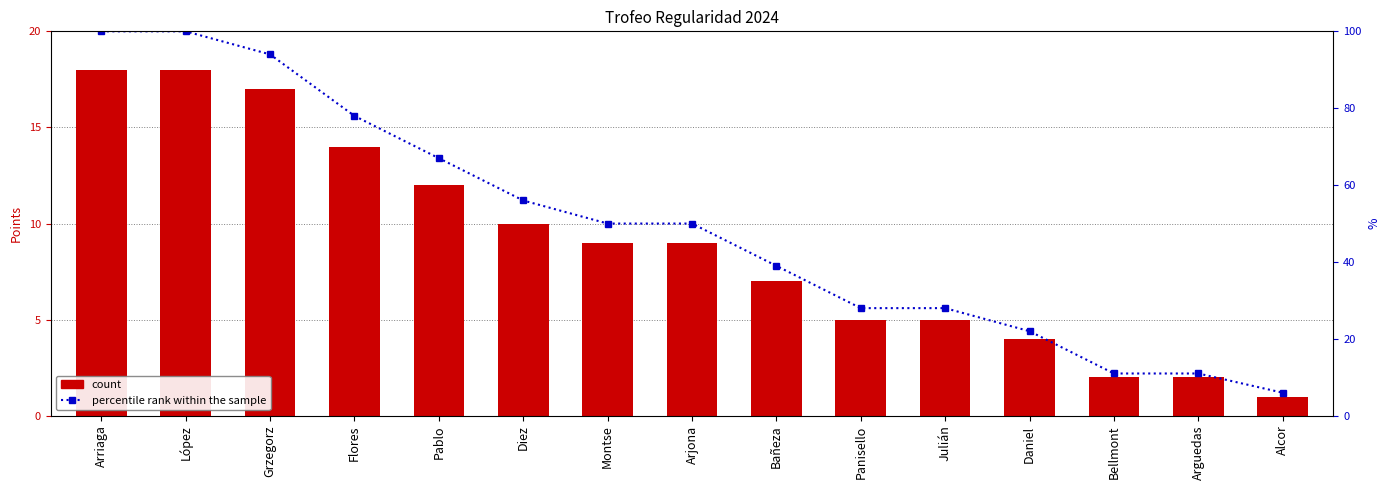

Where is percentile rank within the sample nearest to the value 53?

Diez